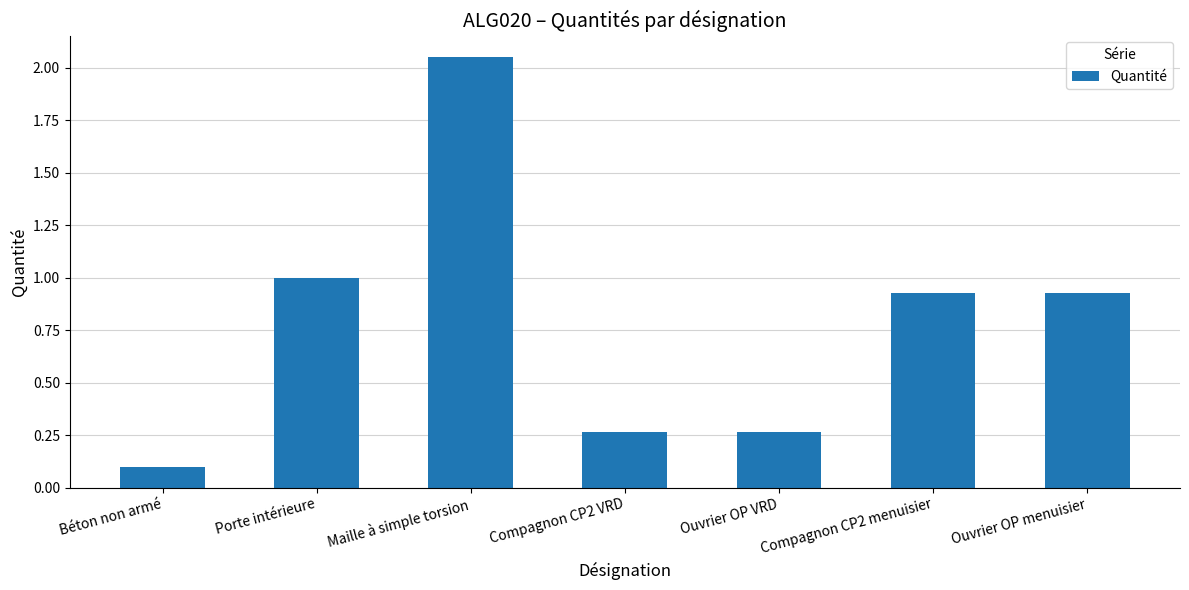

Where is the data nearest to the value 1?

Porte intérieure